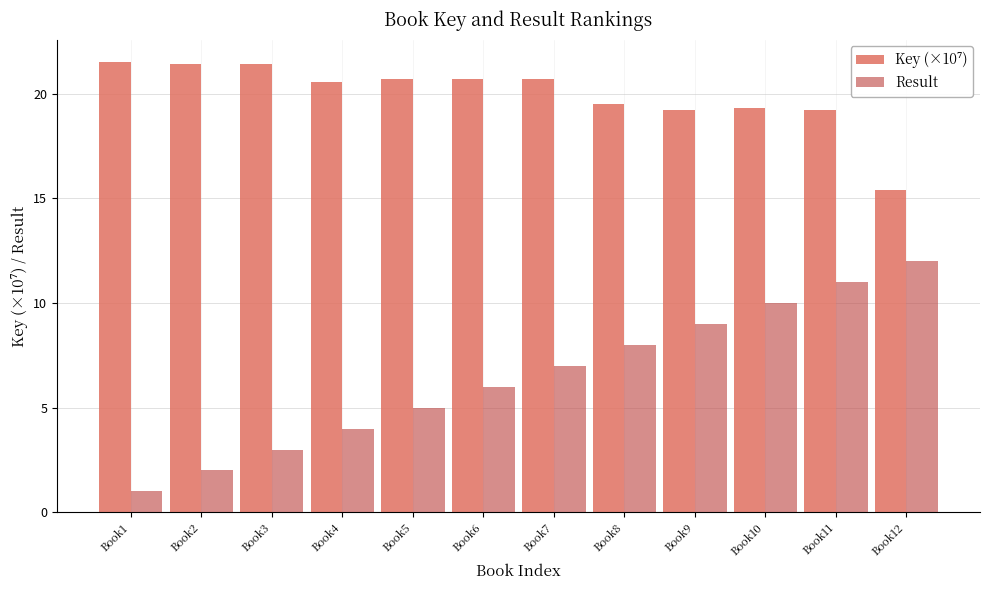

What is the lowest value of the Result series?

1.0